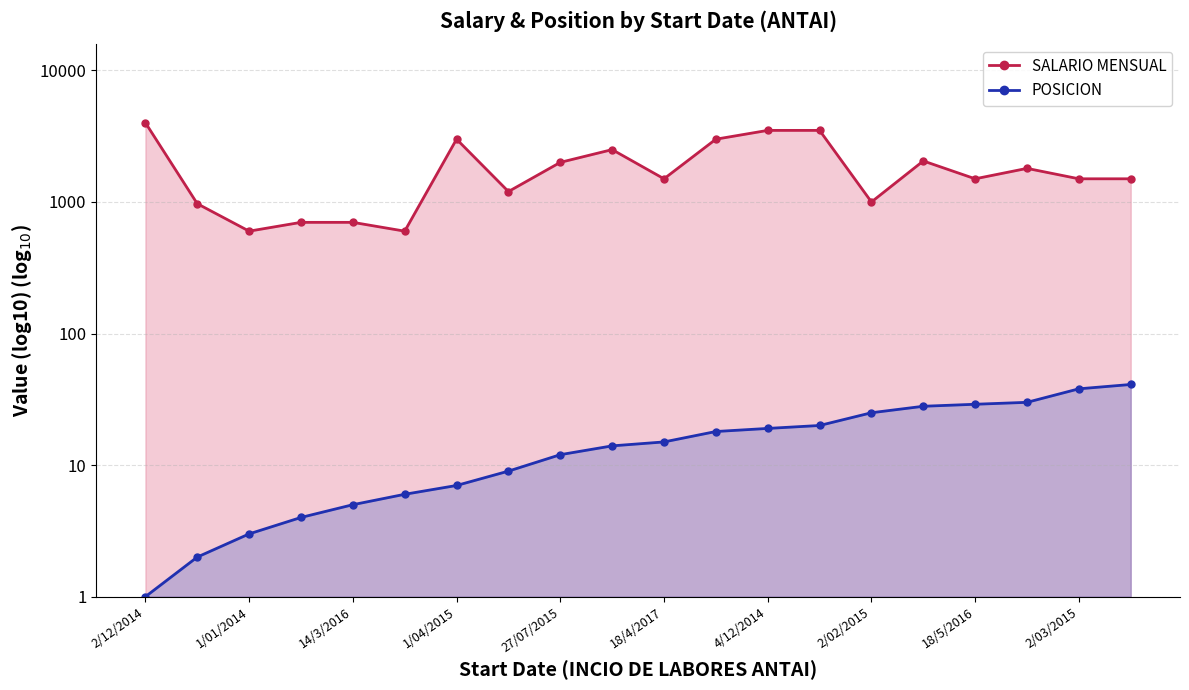

Is the value of POSICION (line) at 2/03/2015 greater than the value of SALARIO MENSUAL (line) at 12?

No